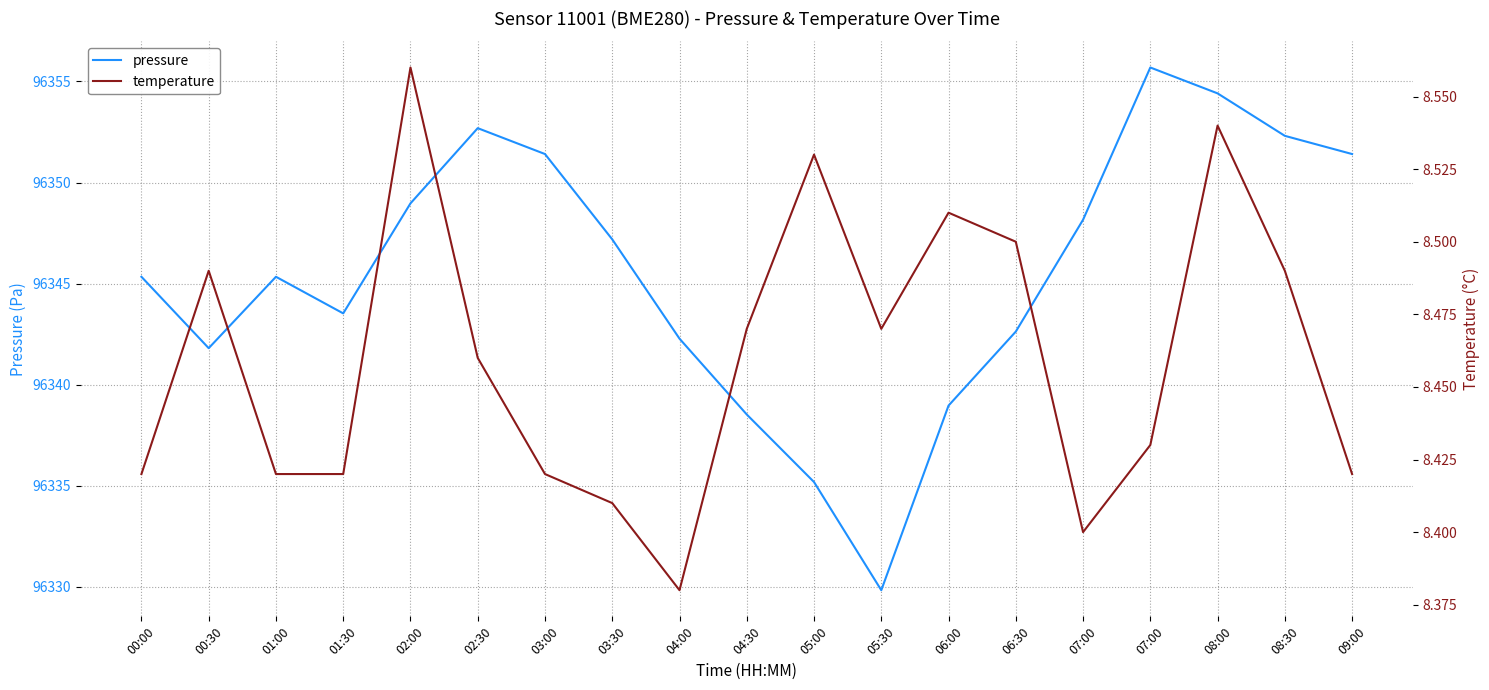

List the labels in order of pressure value, smallest first.

05:30, 05:00, 04:30, 06:00, 00:30, 04:00, 06:30, 01:30, 00:00, 01:00, 03:30, 07:00, 02:00, 03:00, 09:00, 08:30, 02:30, 08:00, 07:00